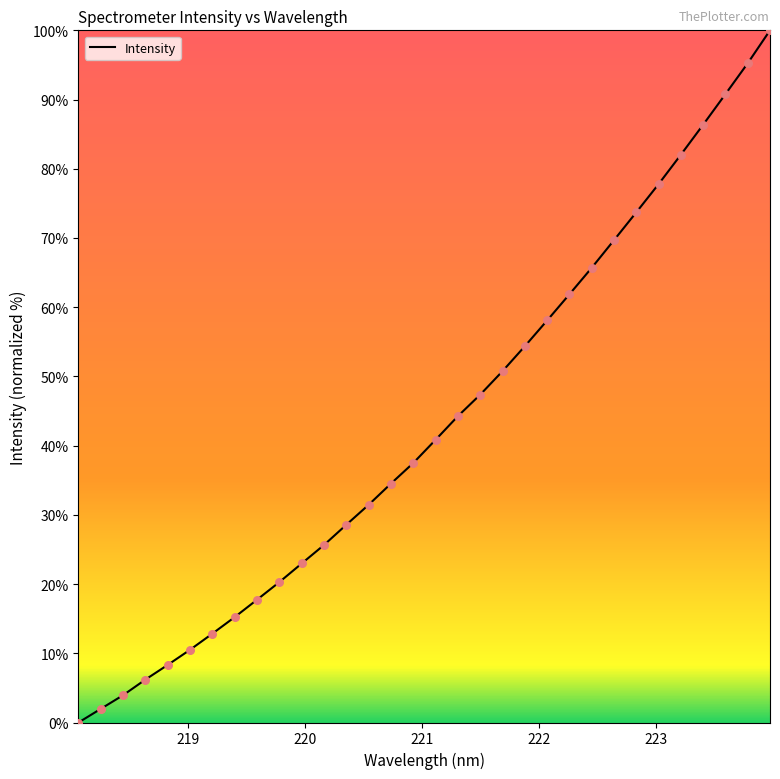

What is the maximum value shown in the chart?

100.0